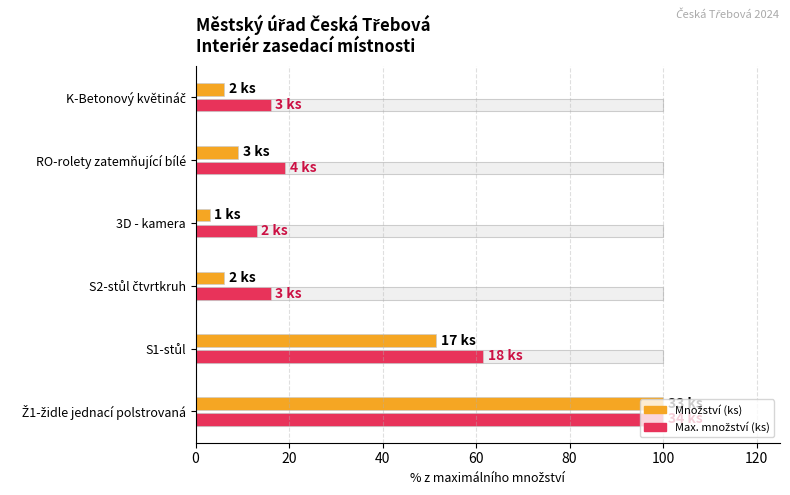

What is the maximum value for Max. množství (ks)?

100.0